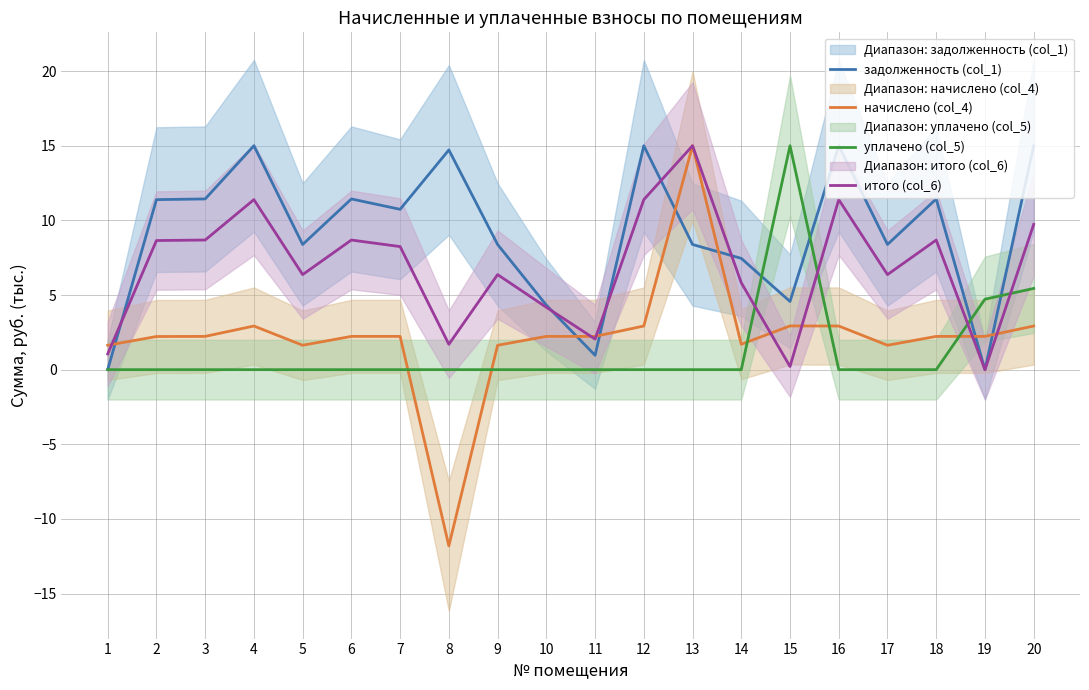

At 16, list the series in order from largest to smallest.

задолженность (col_1), итого (col_6), начислено (col_4), уплачено (col_5)